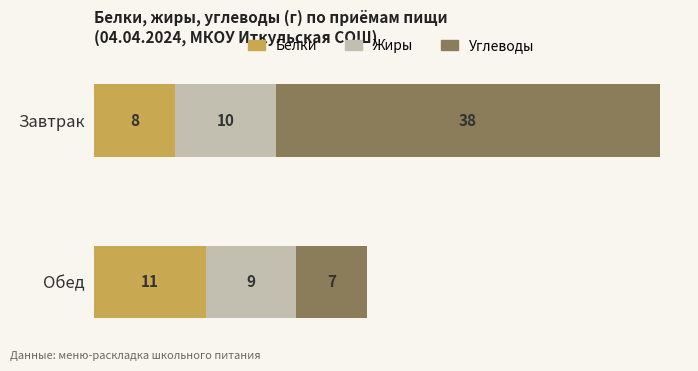

True or false: Белки has a value of 11 at Обед.

True